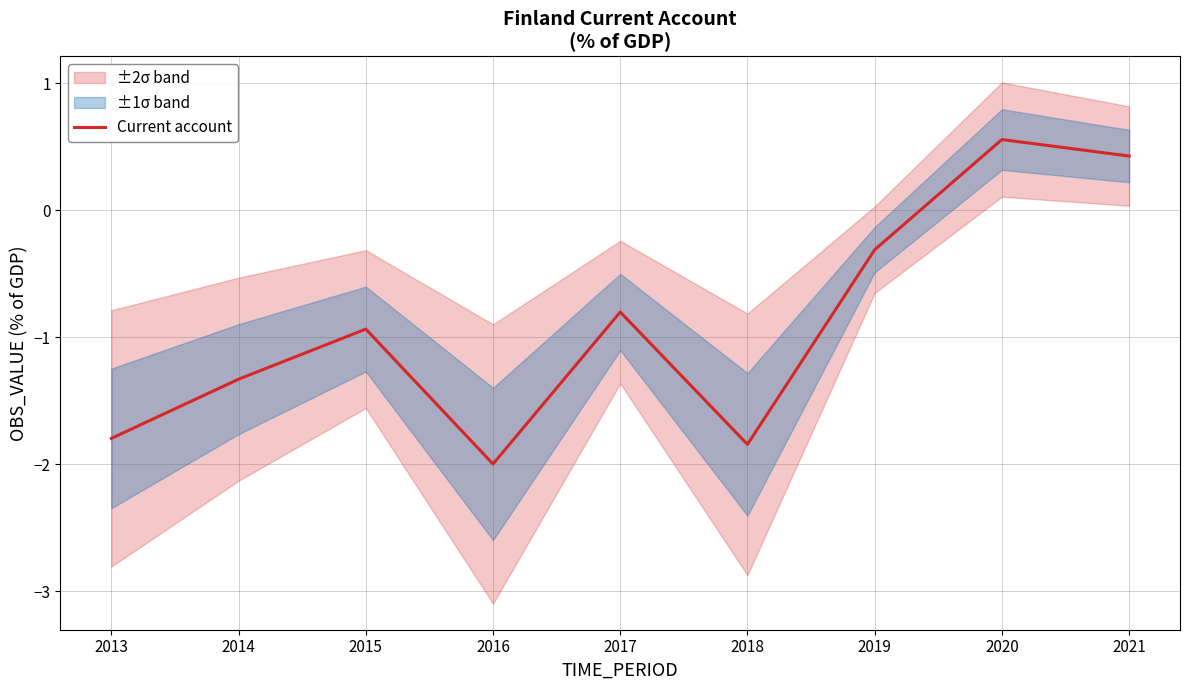

At which category does the chart reach its peak across all series?

2020